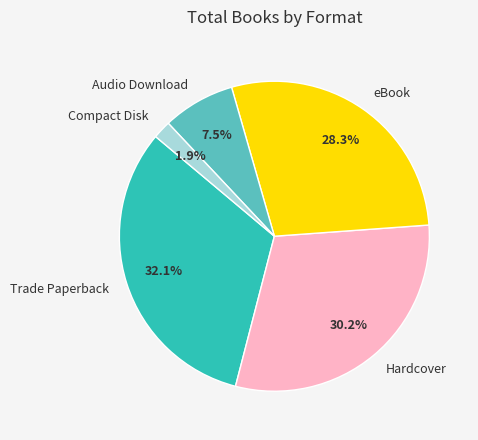

To the nearest percent, what percentage of the pie is Trade Paperback?

32%